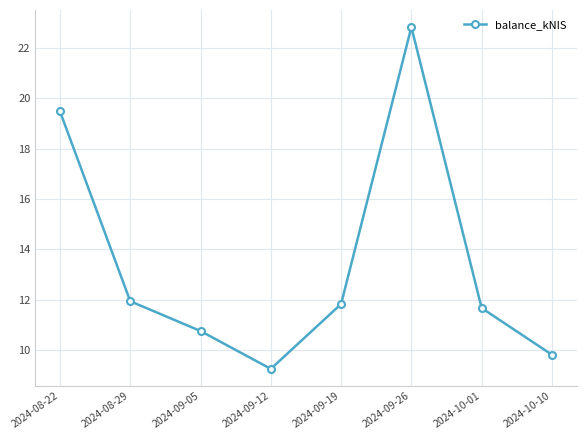

How many categories are shown in the chart?

8